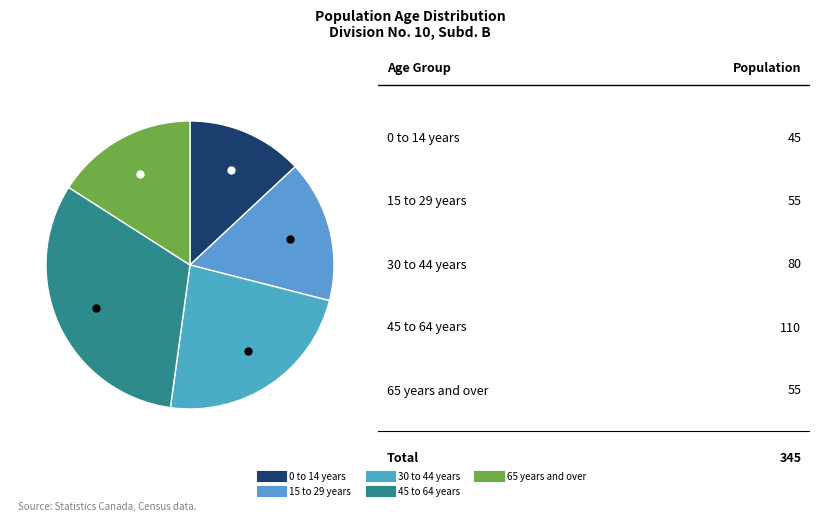

Is it true that 30 to 44 years is 23% of the pie?

True